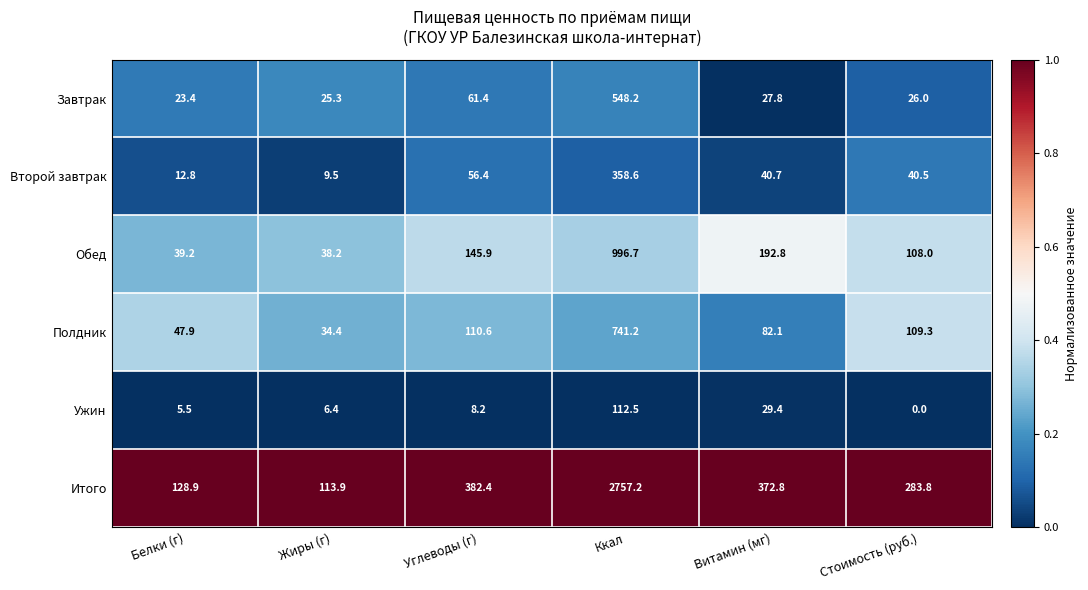

Which category has the lowest value across all series?

Стоимость (руб.)